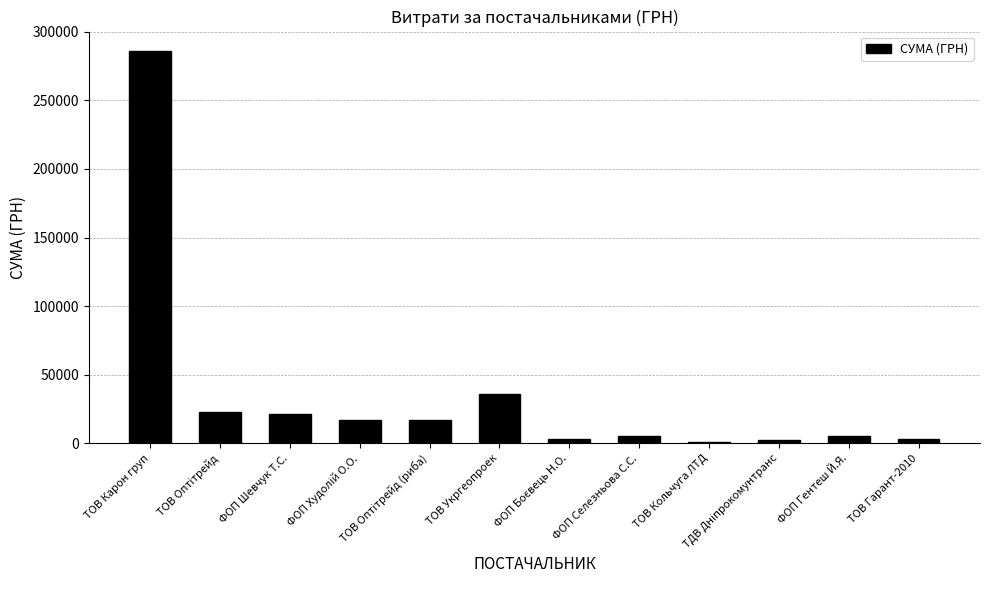

At which label is the value closest to 143208?

ТОВ Укргеопроек